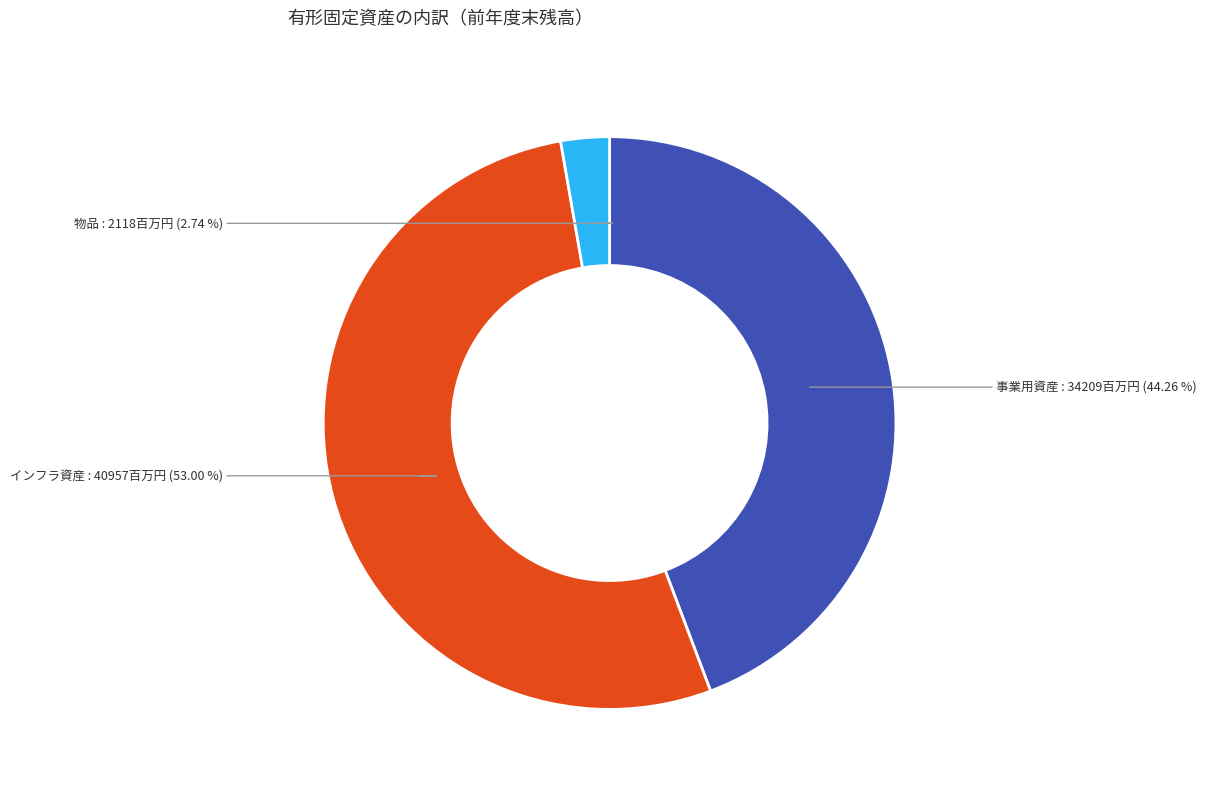

What percentage is the 物品 slice, to the nearest percent?

3%